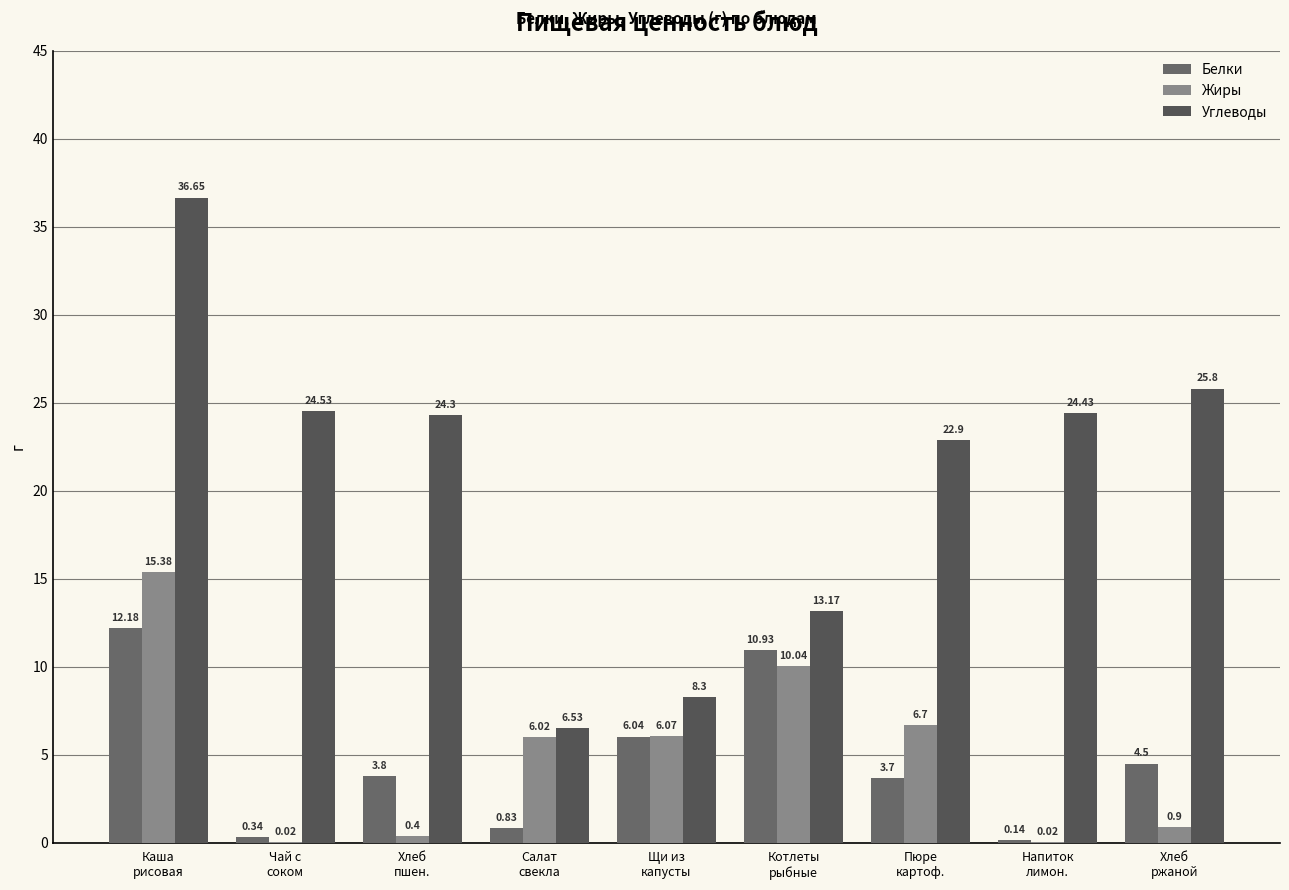

Where does the Белки series first go above 3?

Каша
рисовая